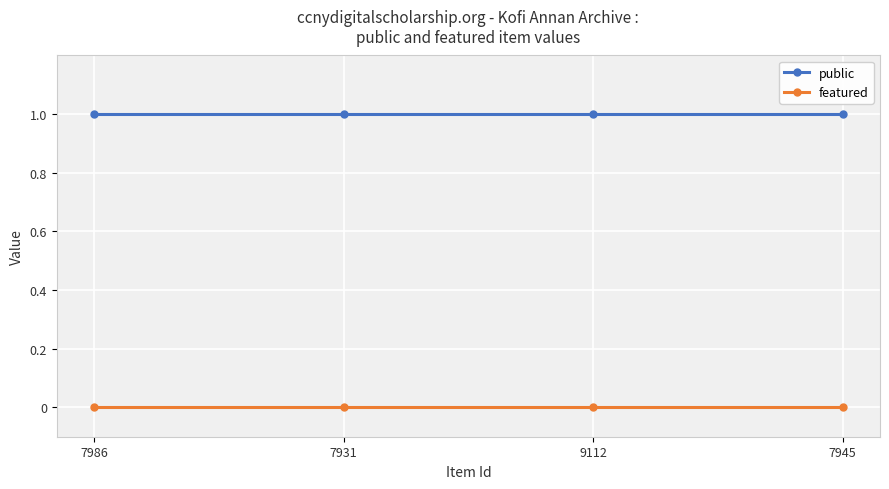

At which category is the sum across all series the highest?

7986